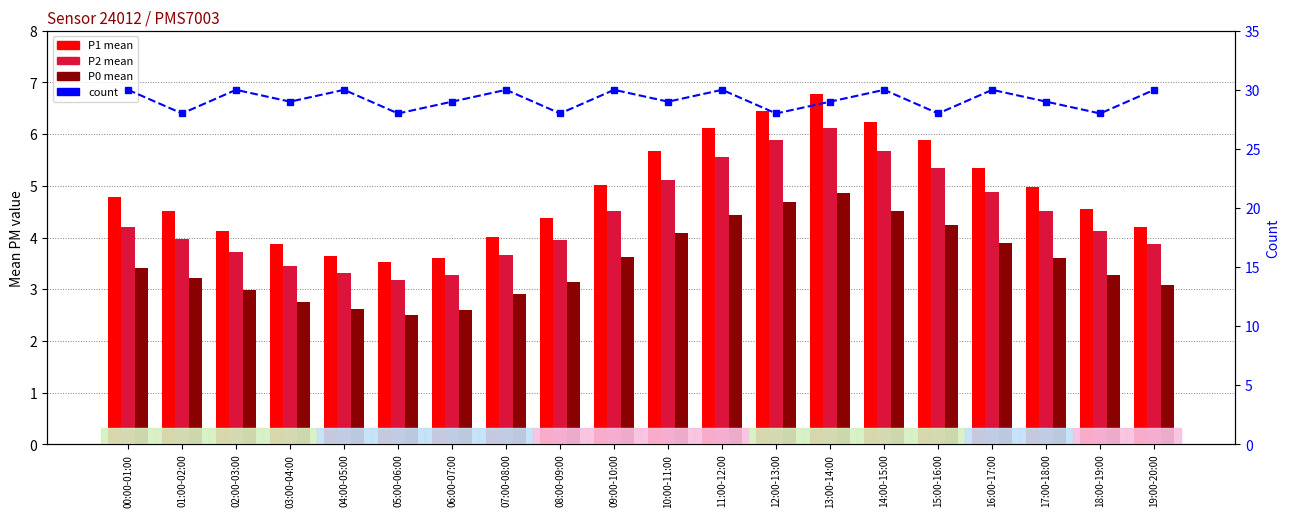

What is the value of the P2 mean bar at the 13th from the left?

5.9